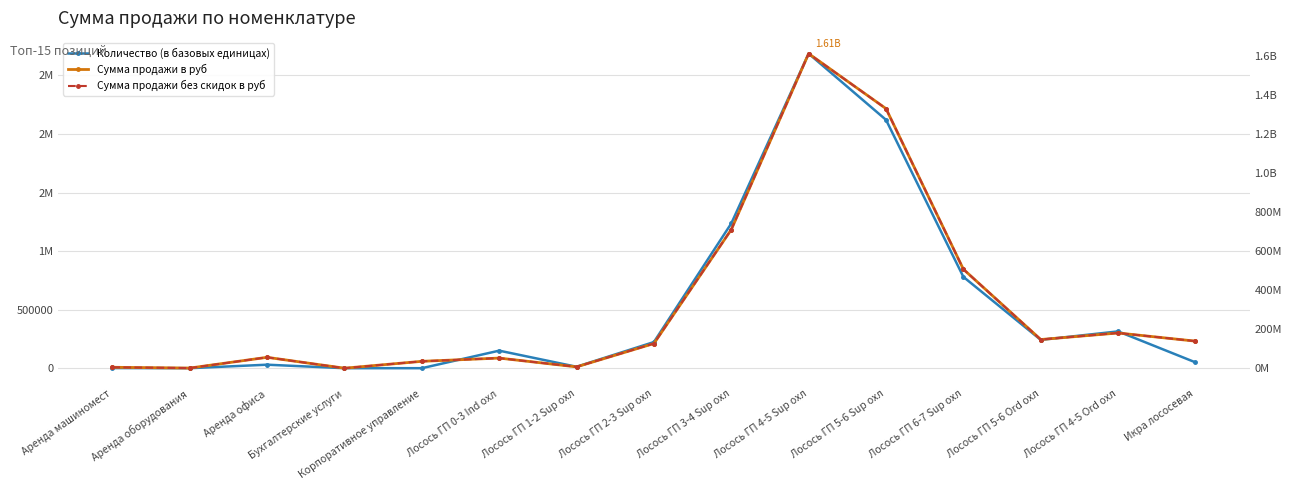

True or false: Сумма продажи без скидок в руб and Сумма продажи в руб intersect in this chart.

False